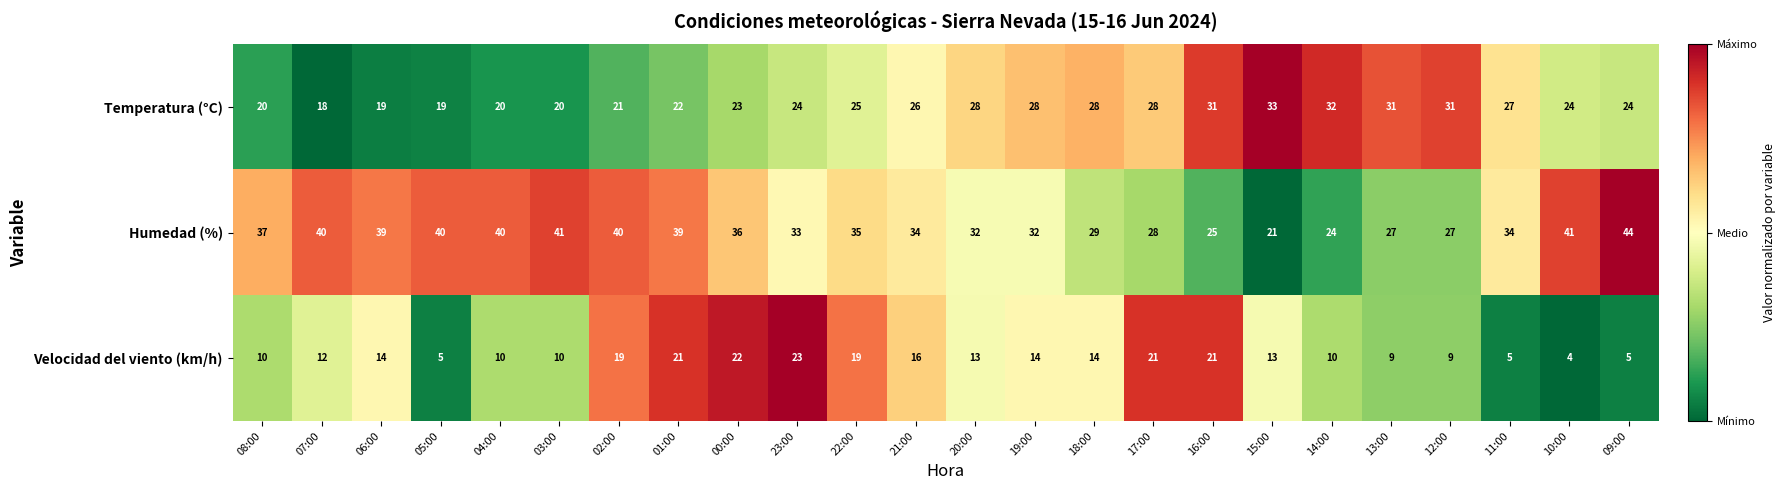

At how many categories does at least one series exceed 19?

24